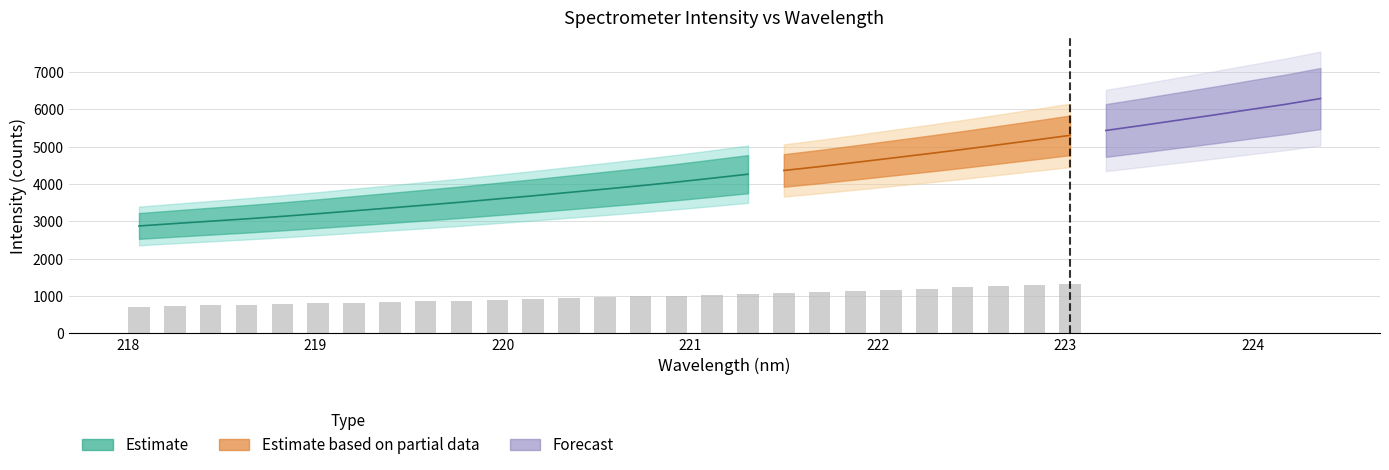

Reading left to right, transcribe all the data shown in this chart.

x: 218.1	218.3	218.4	218.6	218.8	219.0	219.2	219.4	219.6	219.8	220.0	220.2	220.4	220.5	220.7	220.9	221.1	221.3	221.5	221.7	221.9	222.1	222.3	222.5	222.6	222.8	223.0	223.2	223.4	223.6	223.8	224.0	224.2	224.4
y: 2878.0	2943.2	3006.0	3068.5	3135.6	3207.6	3284.3	3360.5	3437.7	3516.6	3602.0	3685.8	3776.3	3865.8	3957.3	4053.2	4157.9	4264.4	4364.6	4468.0	4580.1	4694.4	4809.4	4927.3	5051.8	5177.7	5305.0	5436.0	5569.4	5708.5	5846.8	5991.9	6132.4	6290.8